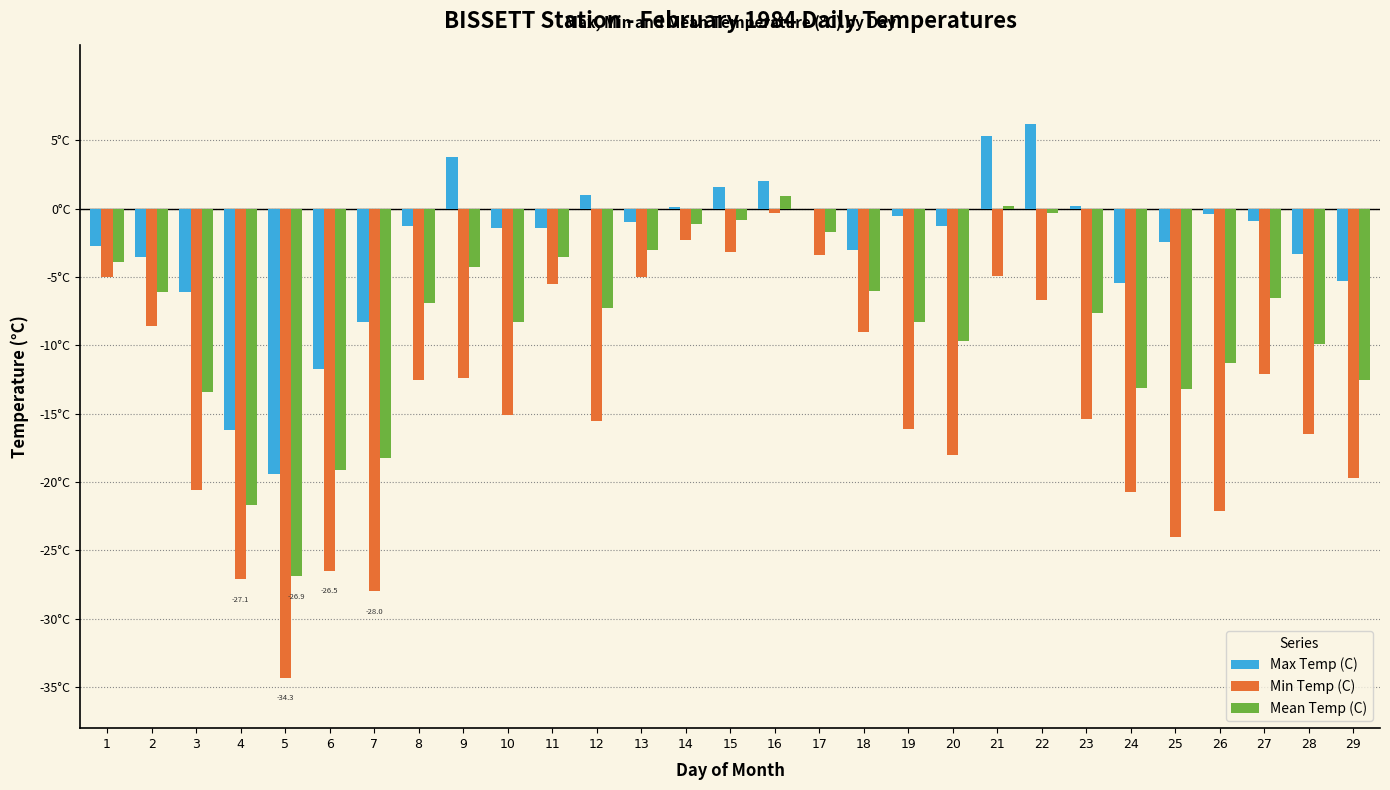

Read the Mean Temp (C) value at 15.

-0.8